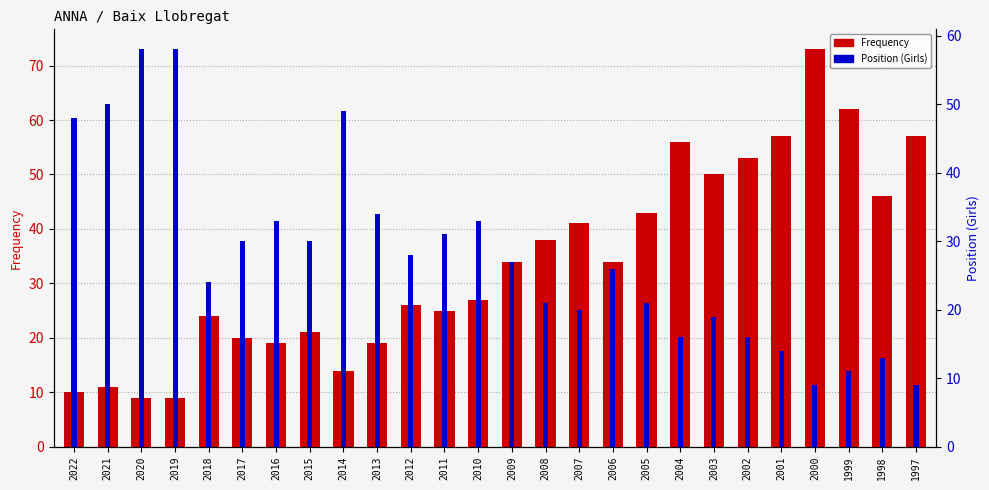

What are all the series names shown in the legend?

Frequency, Position (Girls)